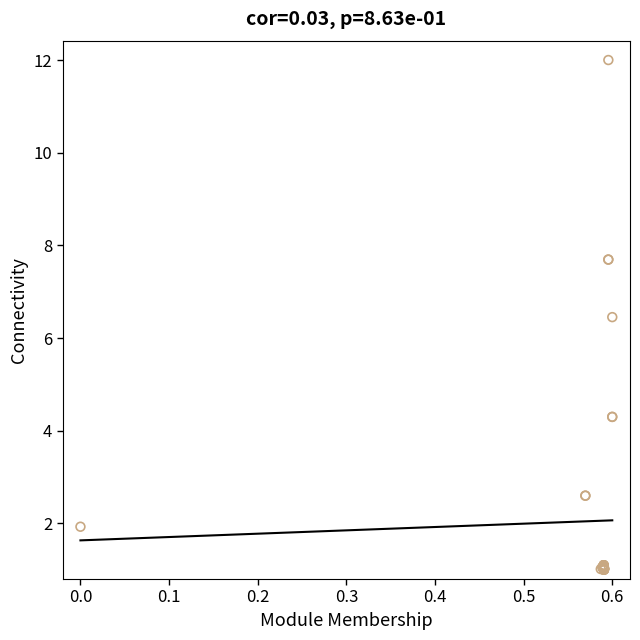

What Y value in the scatter plot is closest to 6?

6.5